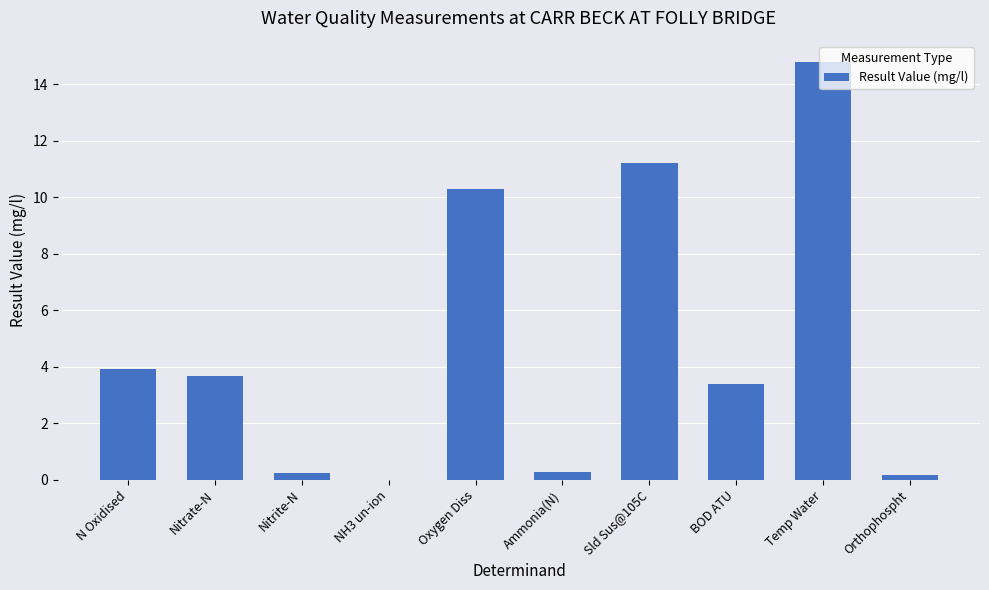

True or false: the data shows 8.1 at Temp Water.

False